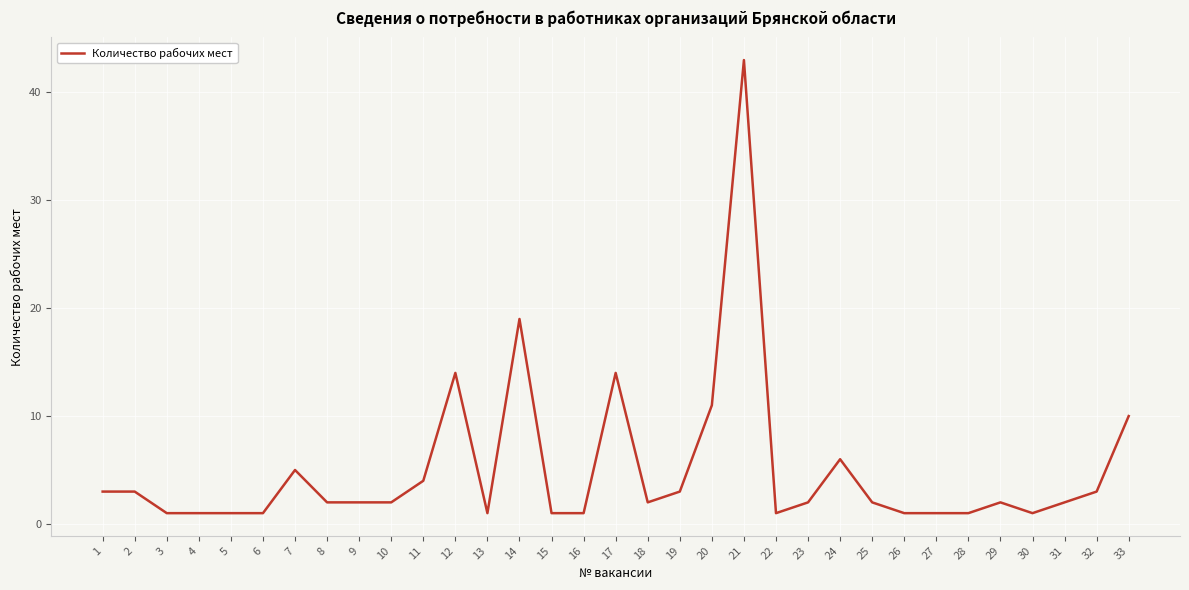

At which label is the value closest to 22?

14